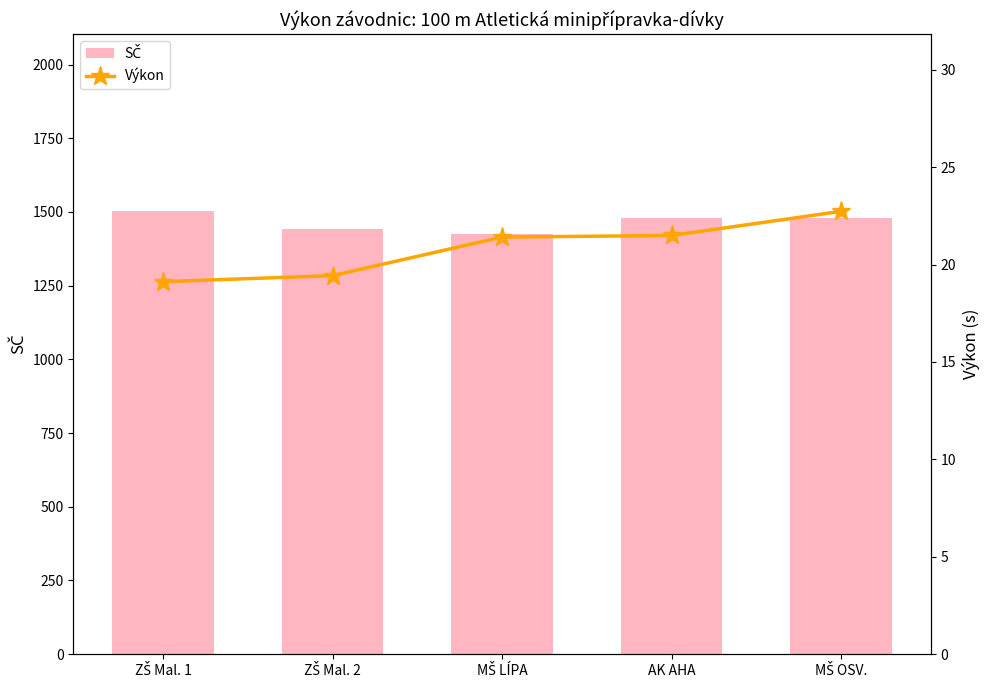

What is the total value across all series at AK AHA?

1501.5